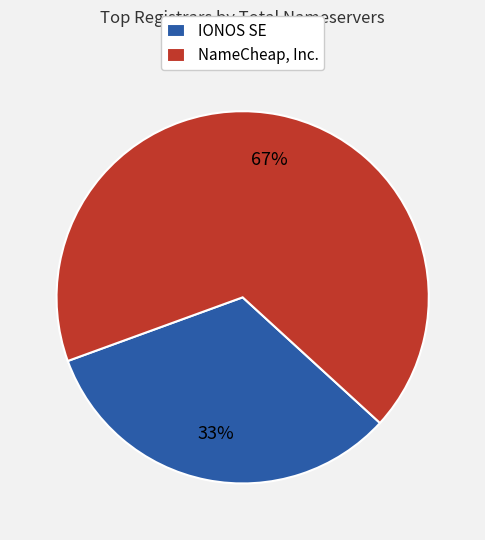

Which has a higher value, IONOS SE or NameCheap, Inc.?

NameCheap, Inc.